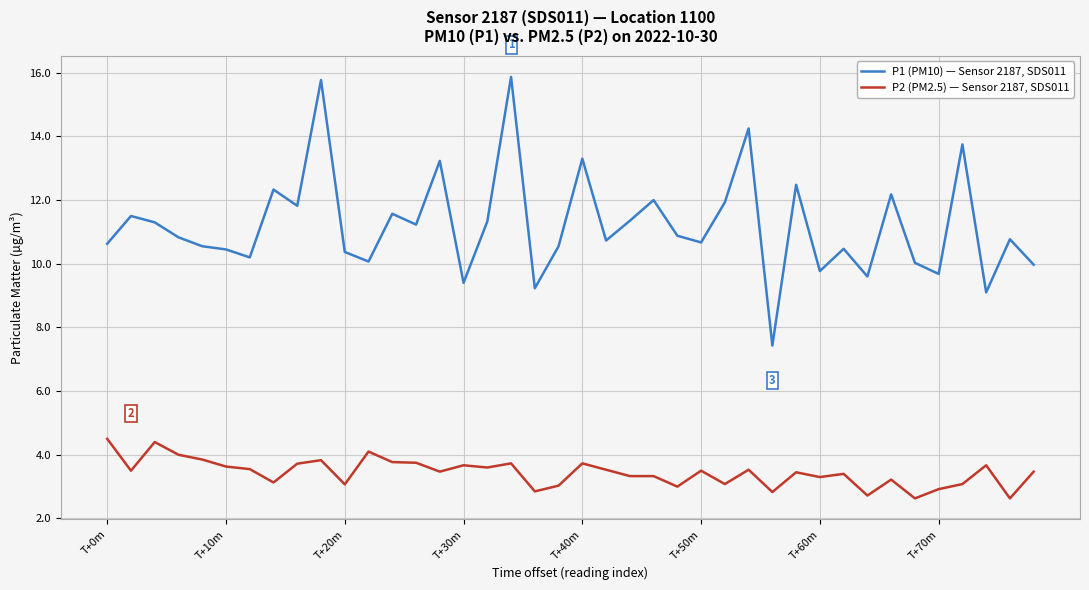

True or false: P2 (PM2.5) — Sensor 2187, SDS011 and P1 (PM10) — Sensor 2187, SDS011 cross at least once.

False